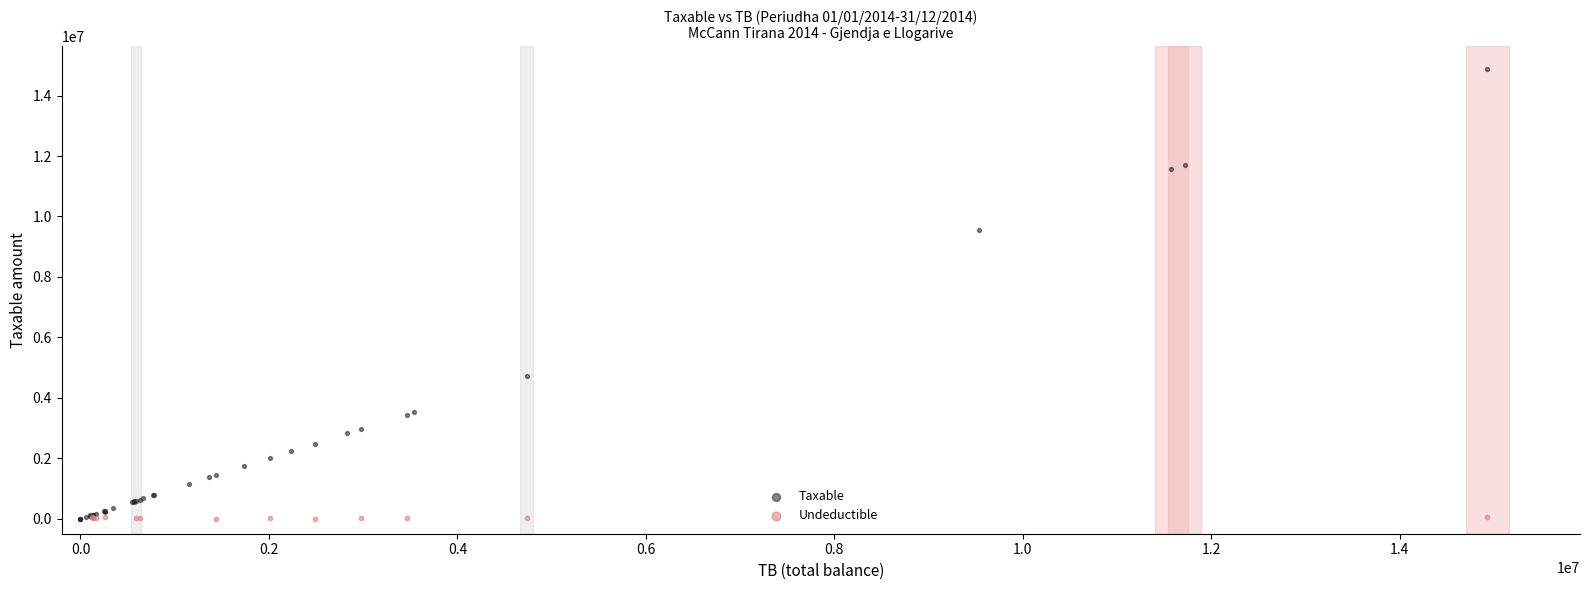

Which series has the widest spread of Y values?

Taxable